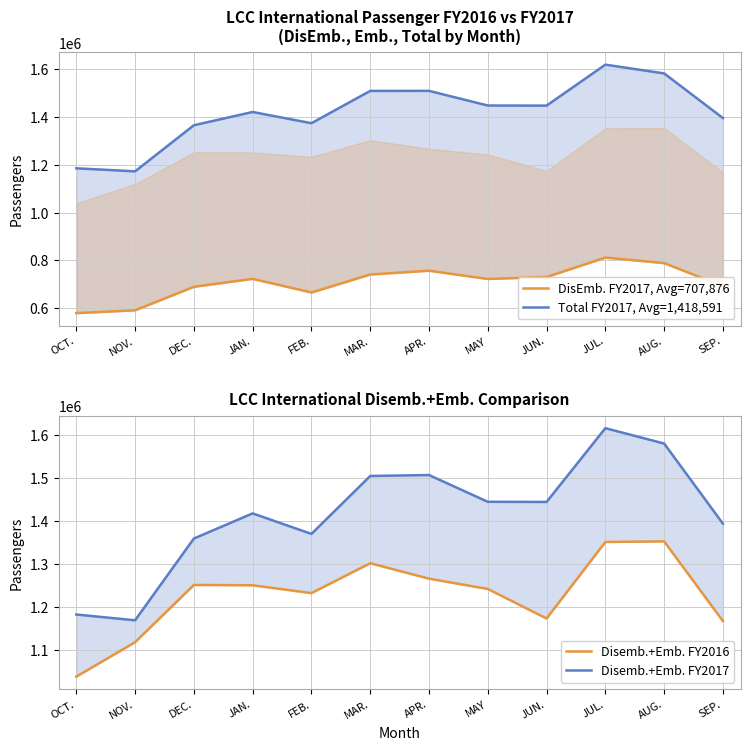

Which label corresponds to the smallest value in the chart?

OCT.